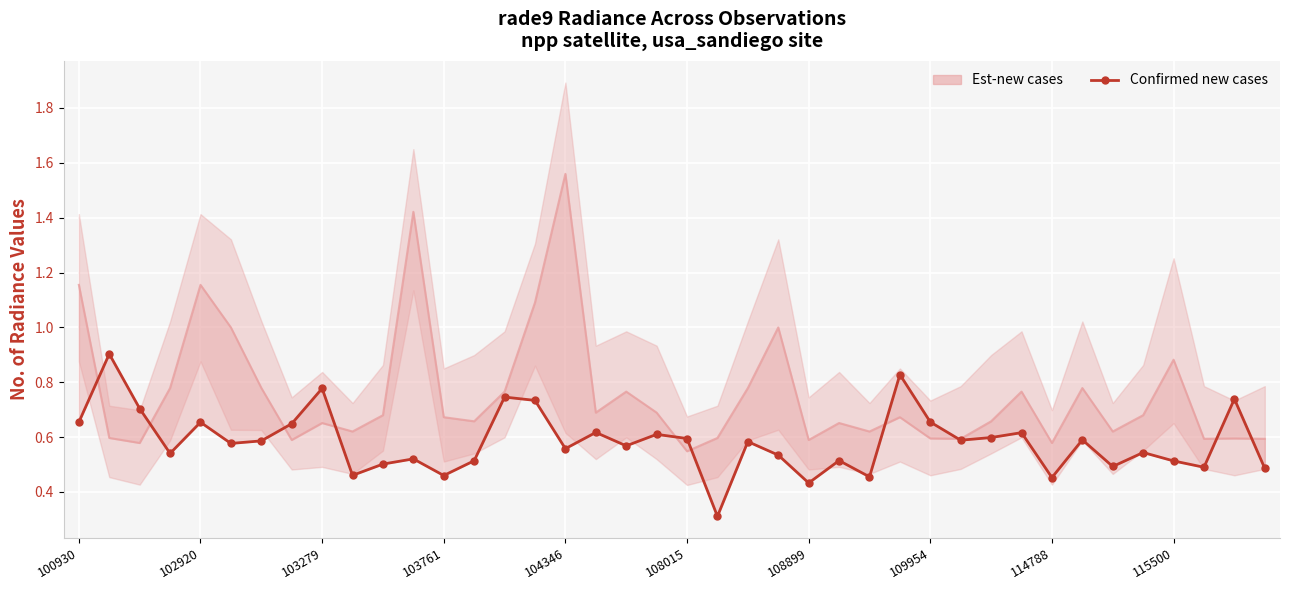

Where is the first local maximum?

102920